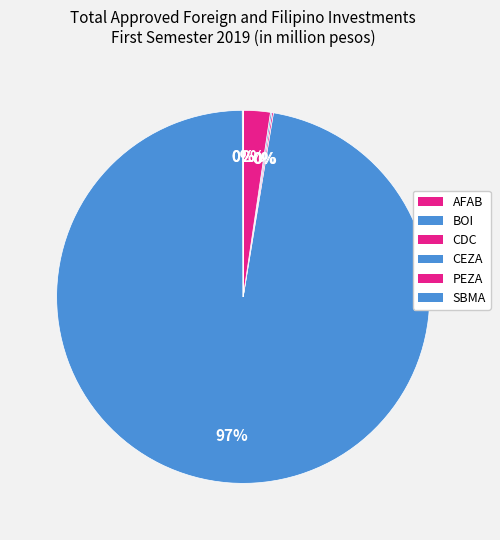

True or false: CDC accounts for 0% of the total.

True